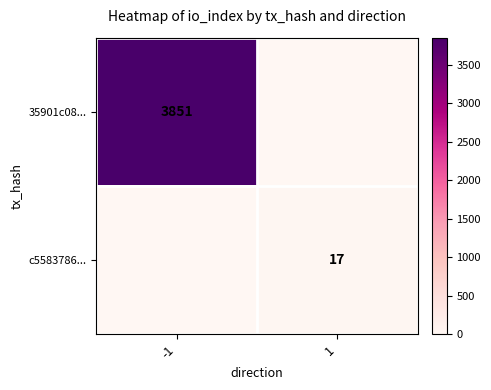

Is it true that c5583786... equals 17 at 1?

True